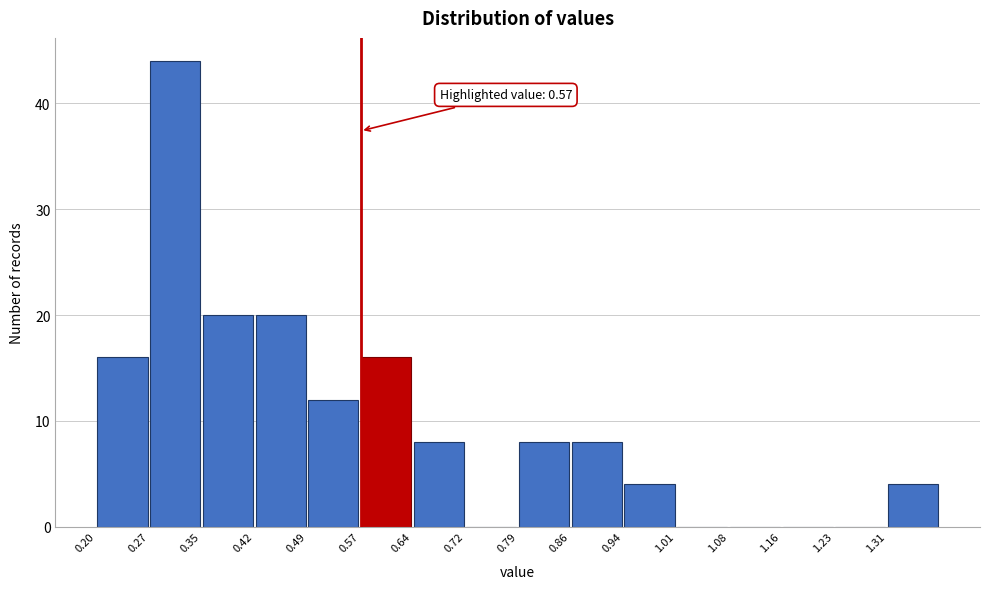

Over which range of the x-axis is the bar tallest?

0.27 to 0.35